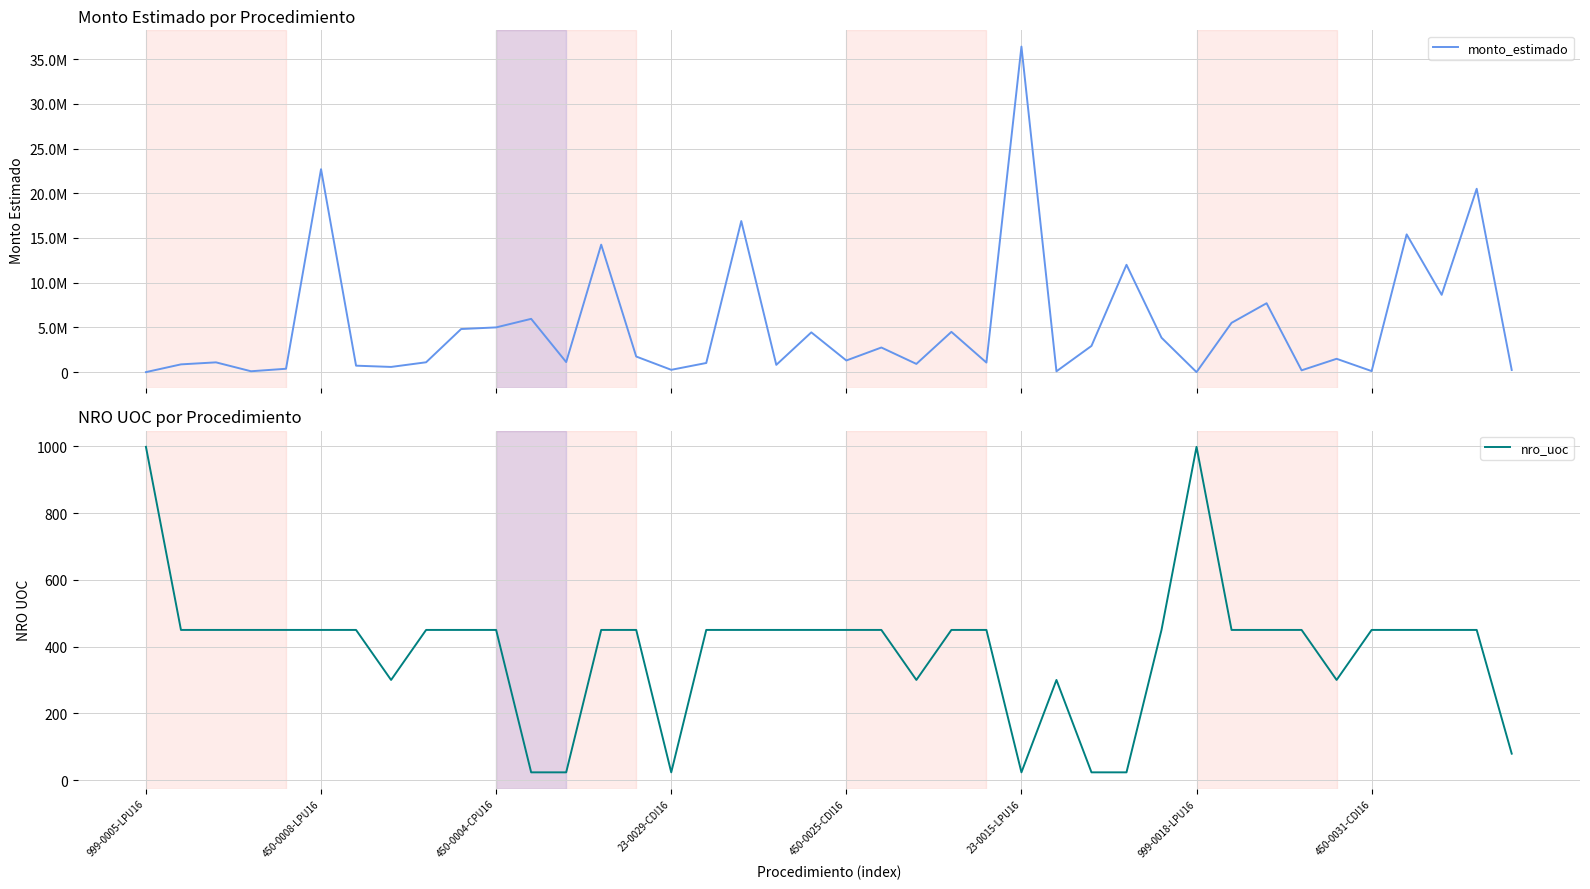

What are all the series names shown in the legend?

monto_estimado, nro_uoc